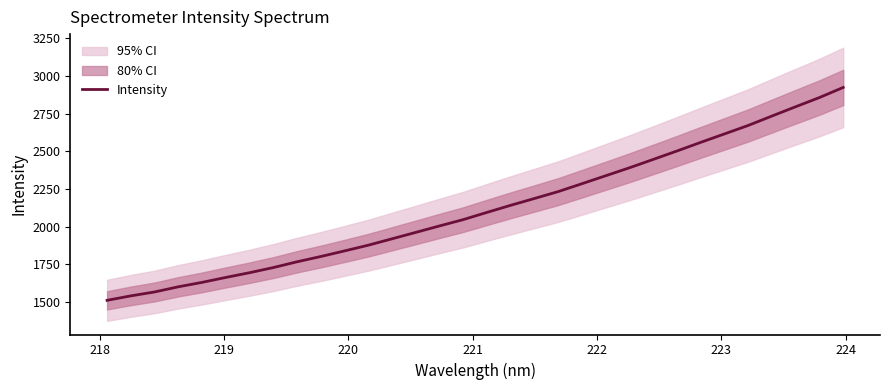

What is the smallest value displayed?

1511.8